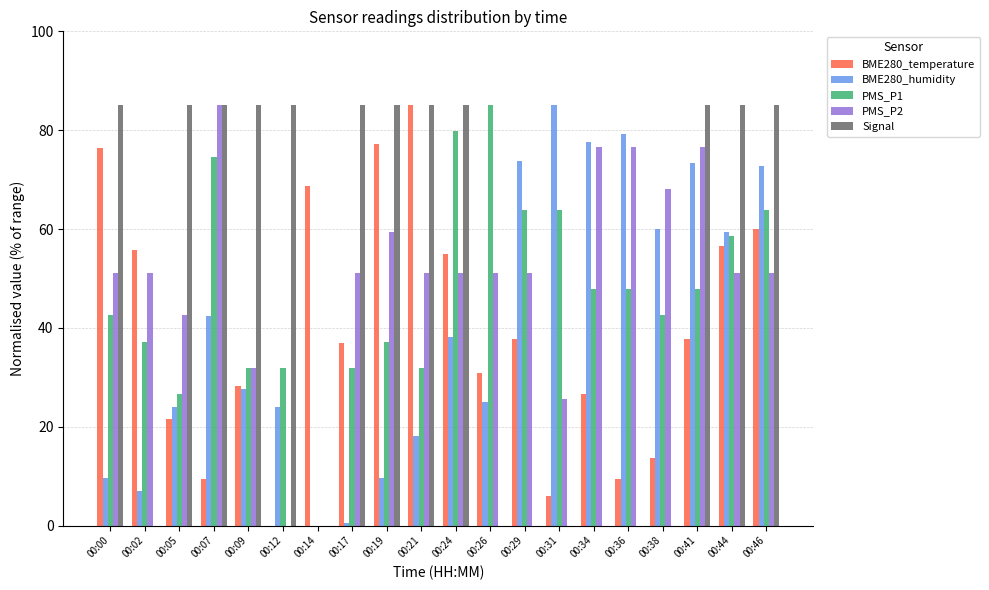

The value of BME280_temperature at 00:09 is 28.3. True or false?

True